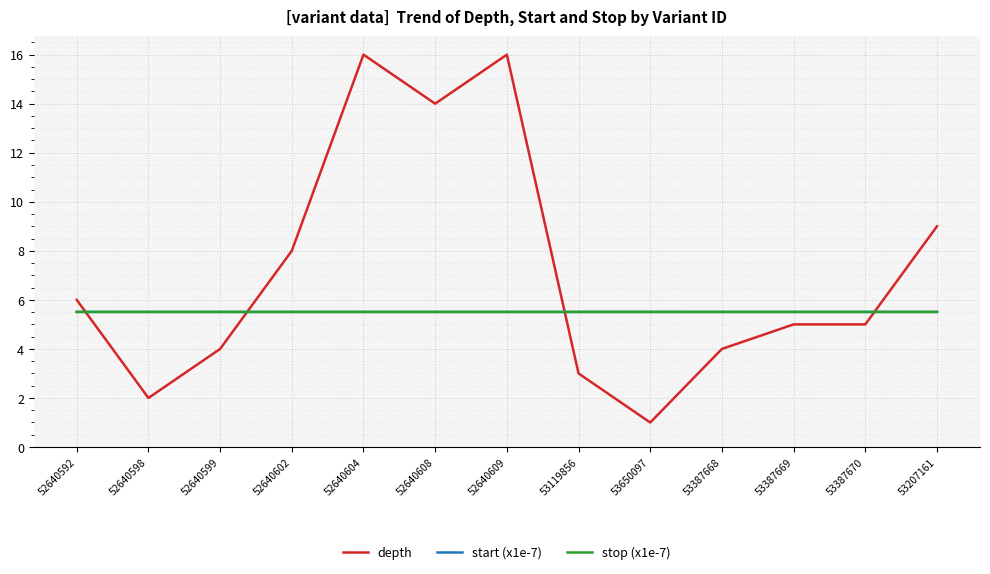

At which label is depth closest to 8?

52640602